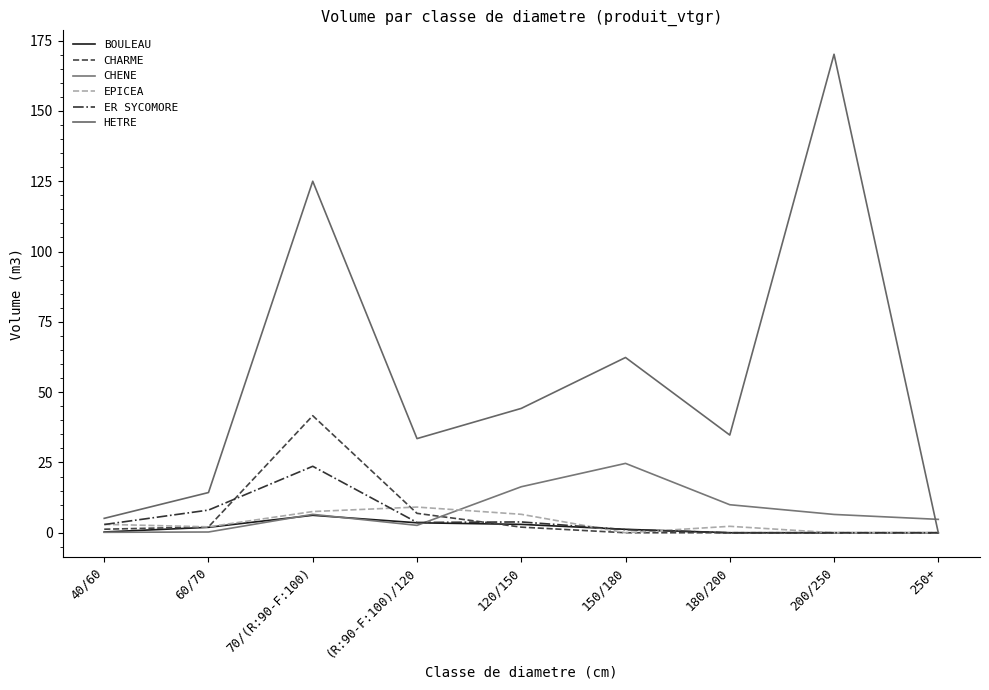

The CHENE series shows 6.5 at 200/250. True or false?

True